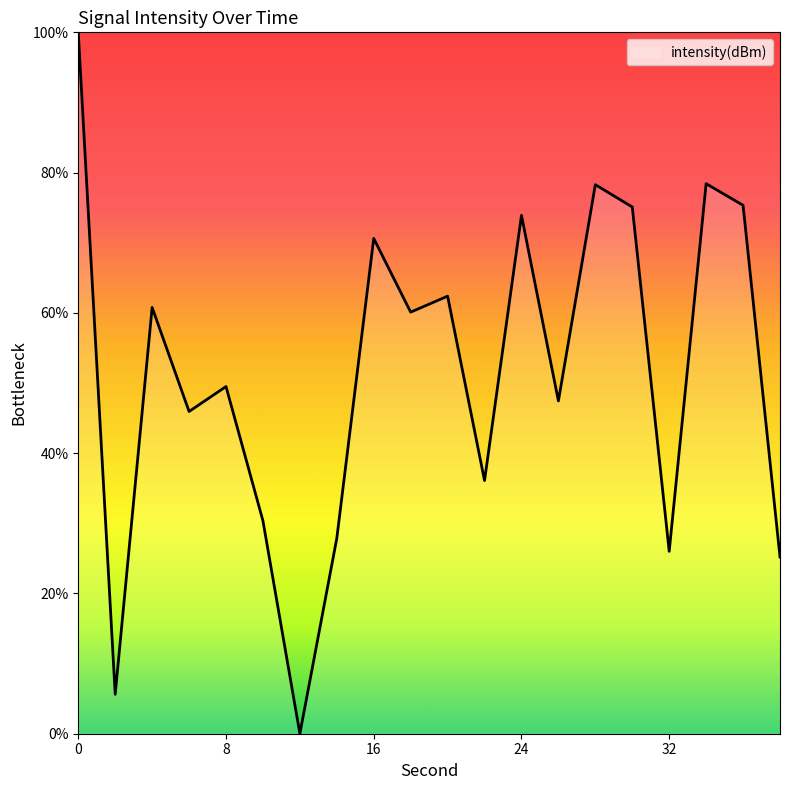

What is the difference between the maximum and minimum values?

100.0